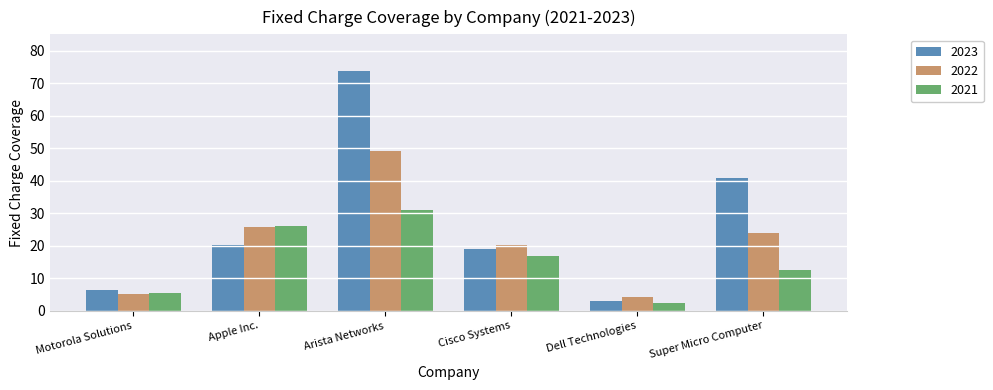

What are all the series names shown in the legend?

2023, 2022, 2021